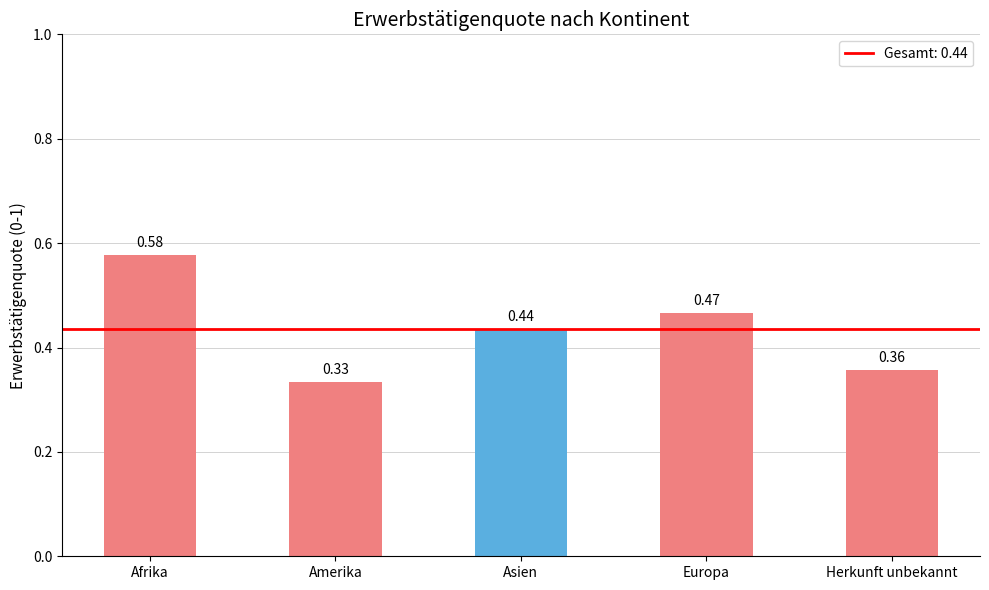

Between Herkunft unbekannt and Asien, which is larger?

Asien